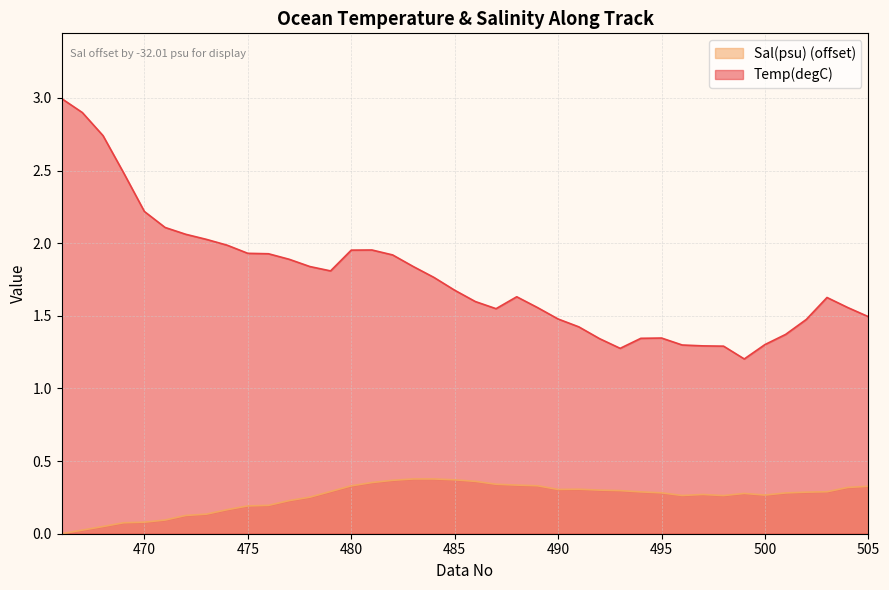

At which label does Sal(psu) reach its peak?

483